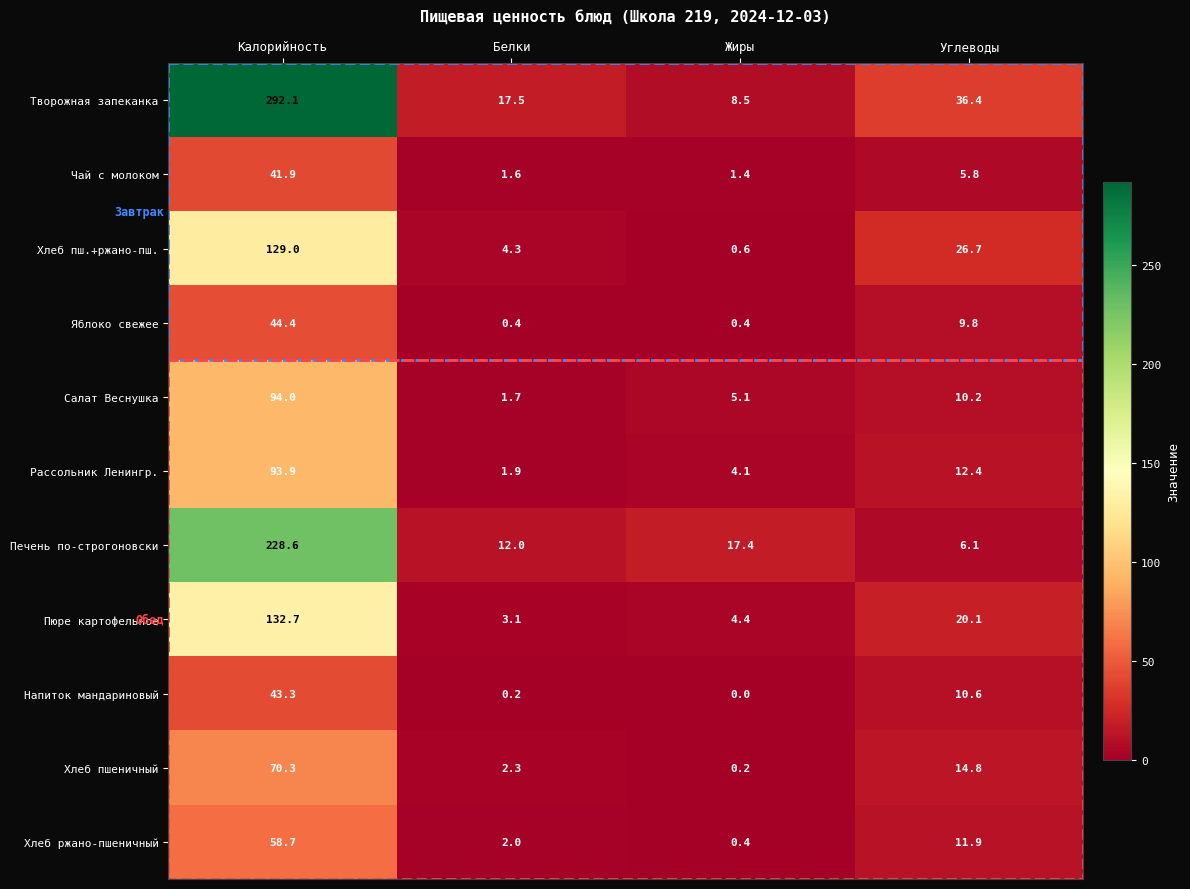

What is the difference between the maximum and minimum values in the Яблоко свежее series?

44.0